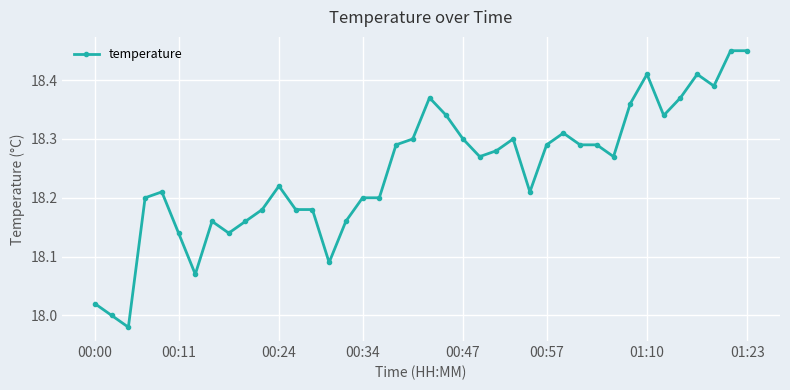

Does the chart have visible grid lines?

Yes